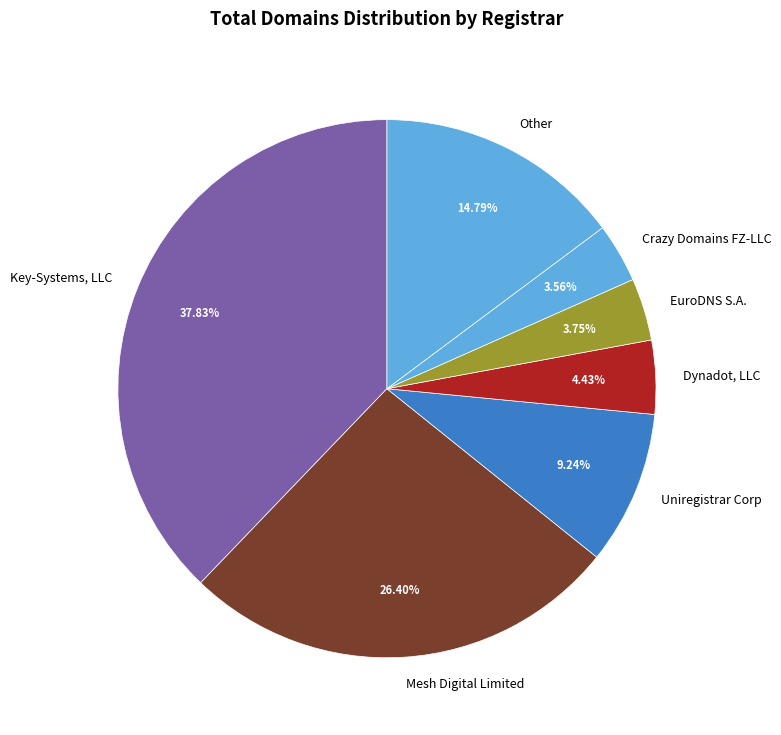

Which slice is the largest?

Key-Systems, LLC